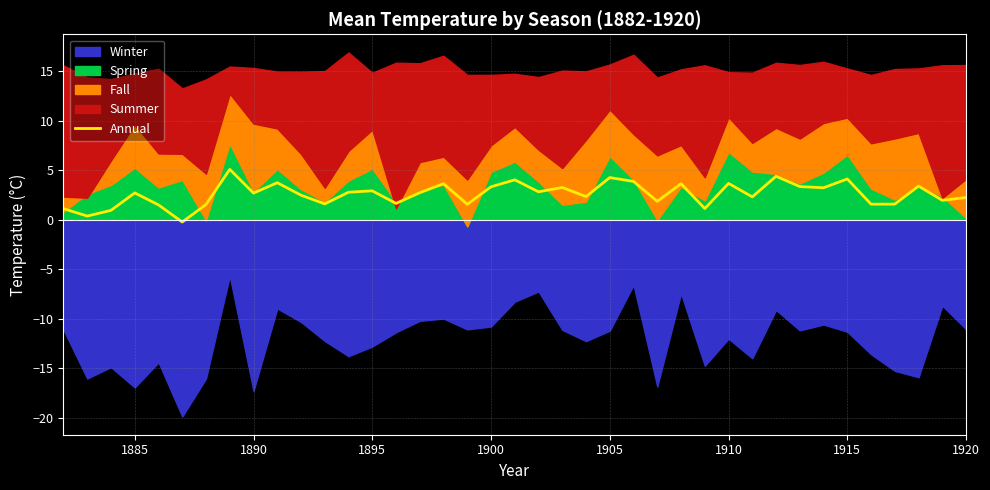

Where is the first local minimum?

1885